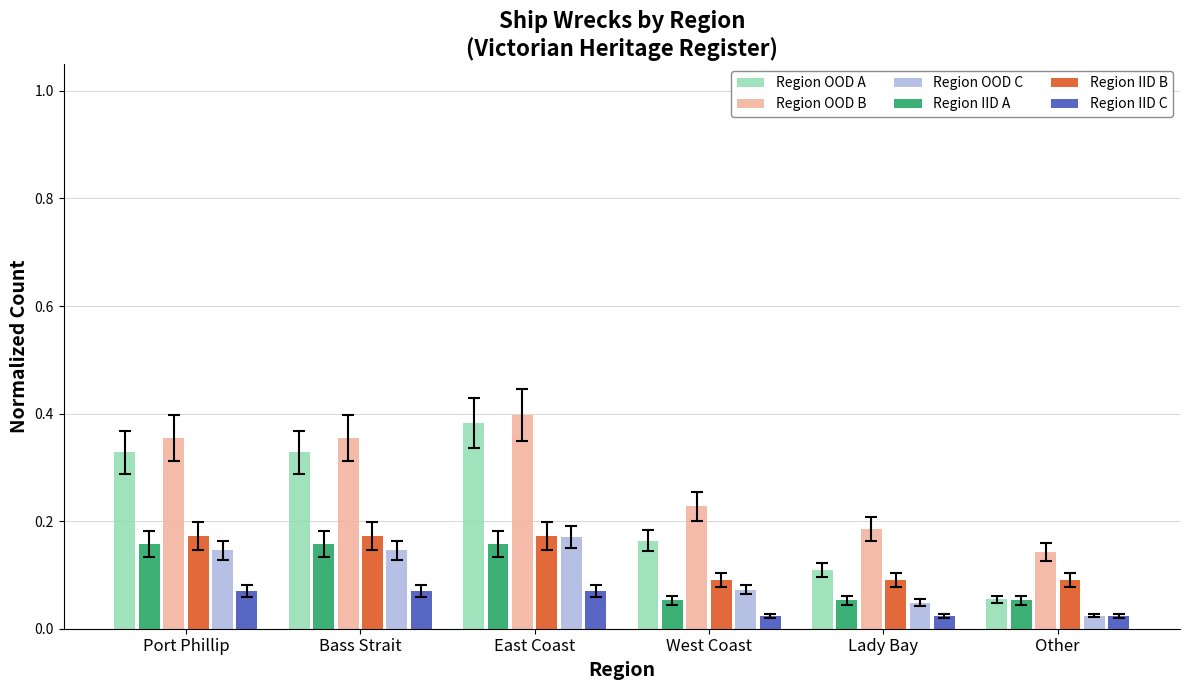

Which series has the largest total across all categories?

Region OOD B